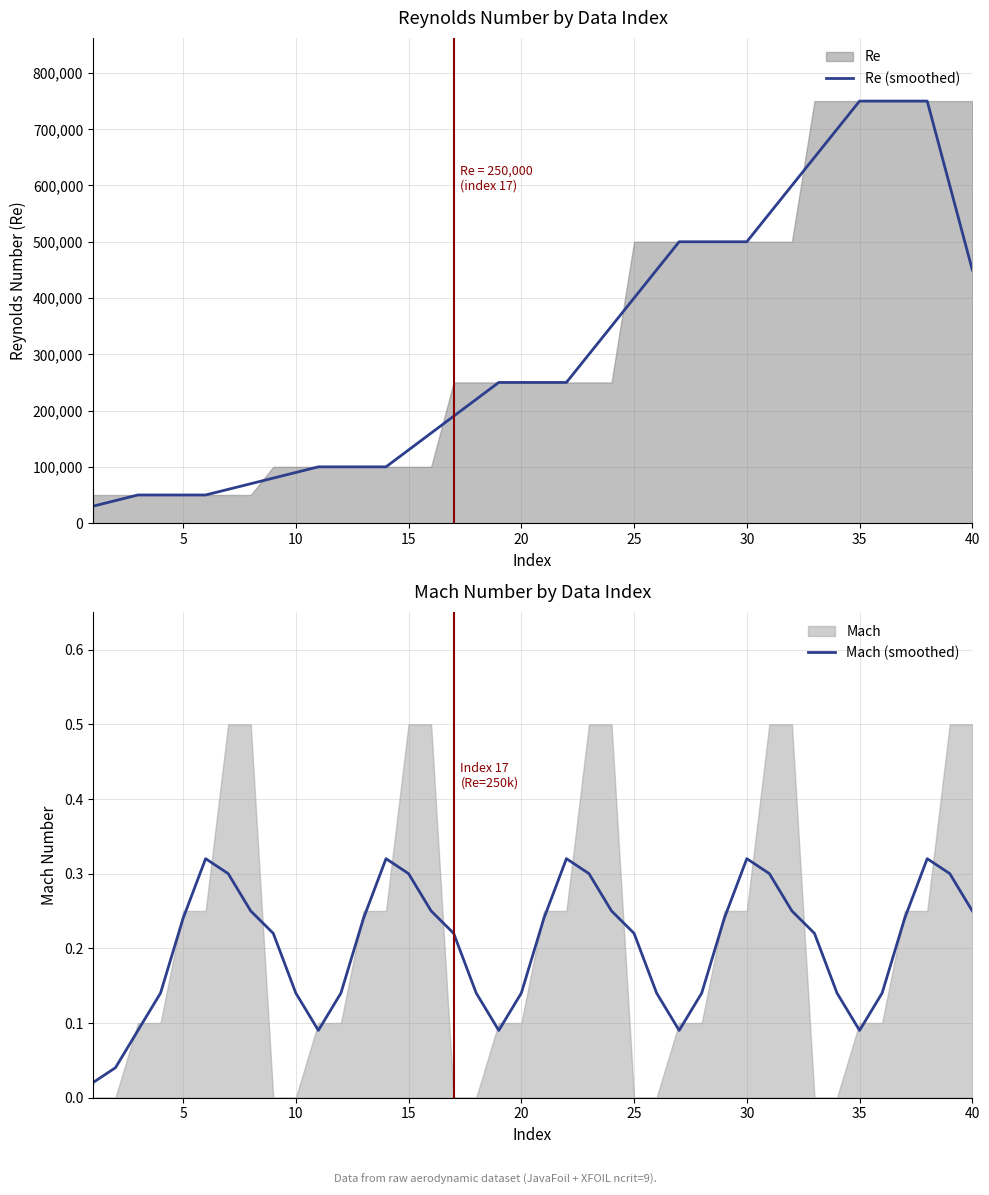

Reading left to right, what are all the values shown in this chart?

Re (smoothed): 30000.0	40000.0	50000.0	50000.0	50000.0	50000.0	60000.0	70000.0	80000.0	90000.0	100000.0	100000.0	100000.0	100000.0	130000.0	160000.0	190000.0	220000.0	250000.0	250000.0	250000.0	250000.0	300000.0	350000.0	400000.0	450000.0	500000.0	500000.0	500000.0	500000.0	550000.0	600000.0	650000.0	700000.0	750000.0	750000.0	750000.0	750000.0	600000.0	450000.0
Mach (smoothed): 0.0	0.0	0.1	0.1	0.2	0.3	0.3	0.2	0.2	0.1	0.1	0.1	0.2	0.3	0.3	0.2	0.2	0.1	0.1	0.1	0.2	0.3	0.3	0.2	0.2	0.1	0.1	0.1	0.2	0.3	0.3	0.2	0.2	0.1	0.1	0.1	0.2	0.3	0.3	0.2